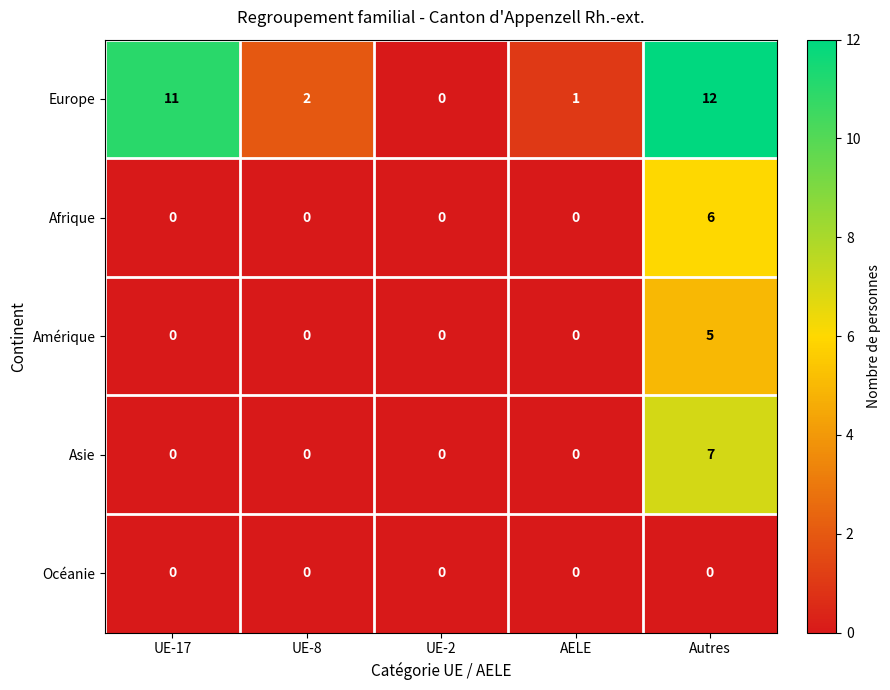

What value does the Amérique series have at Autres?

5